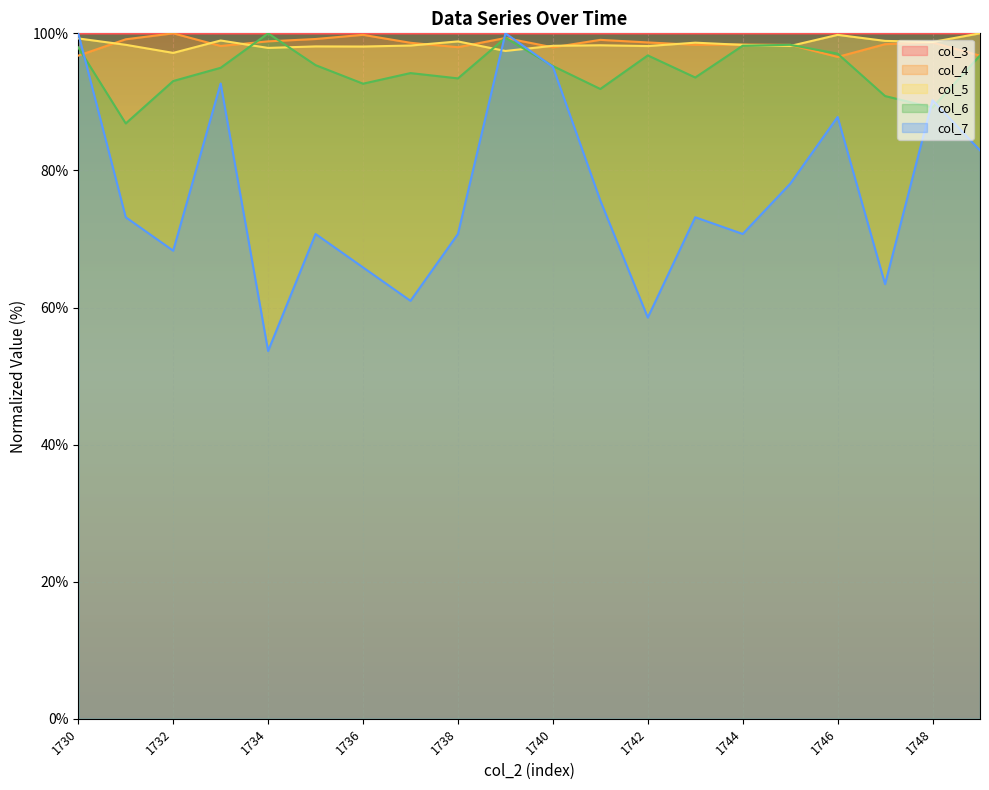

What is the total value across all series at 1734?

450.3